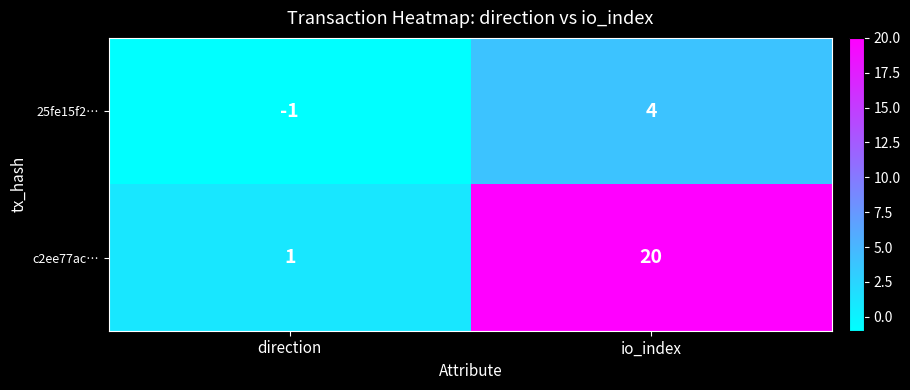

At which category is the sum across all series the highest?

io_index